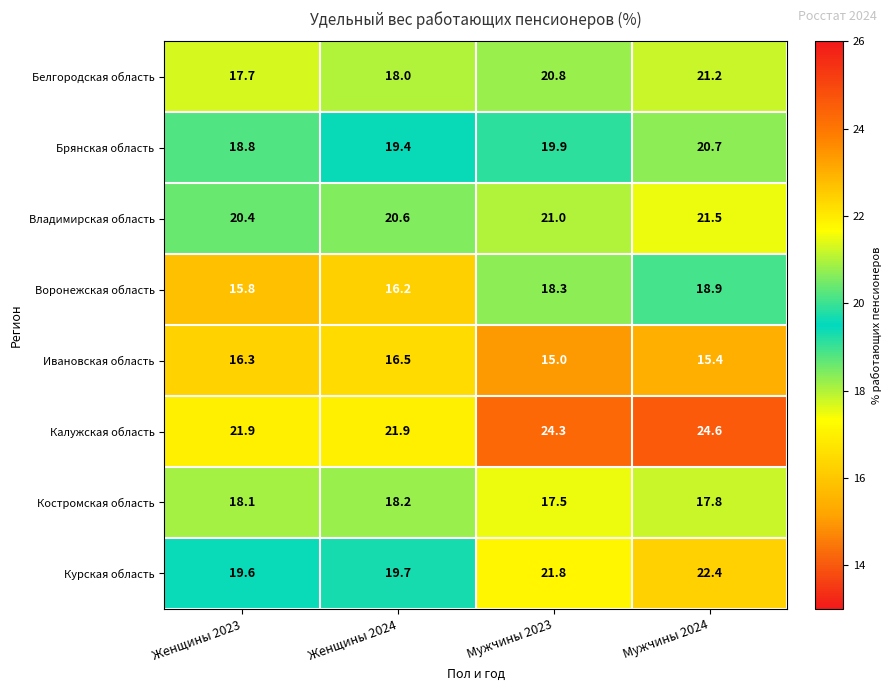

What is the maximum value shown in the chart?

24.6